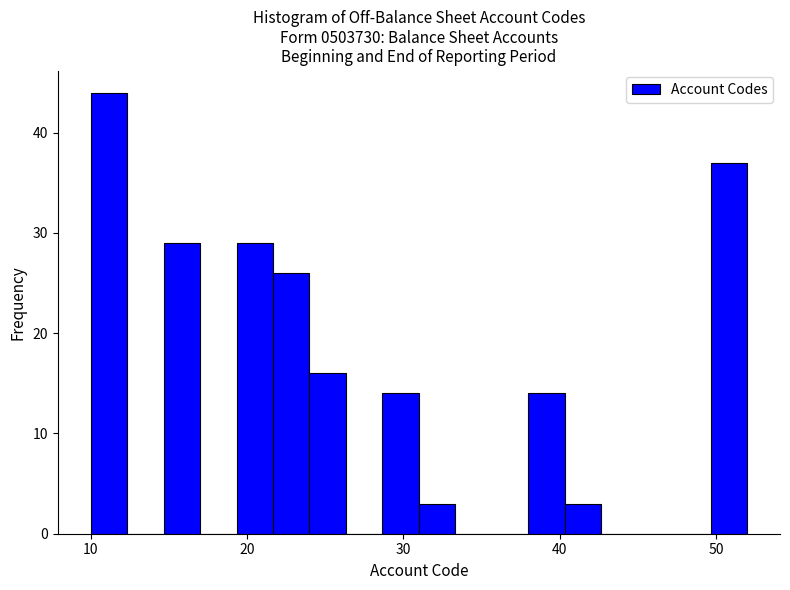

Around what value on the x-axis is the tallest bar? Give the approximate position of its centre, as read against the axis.

11